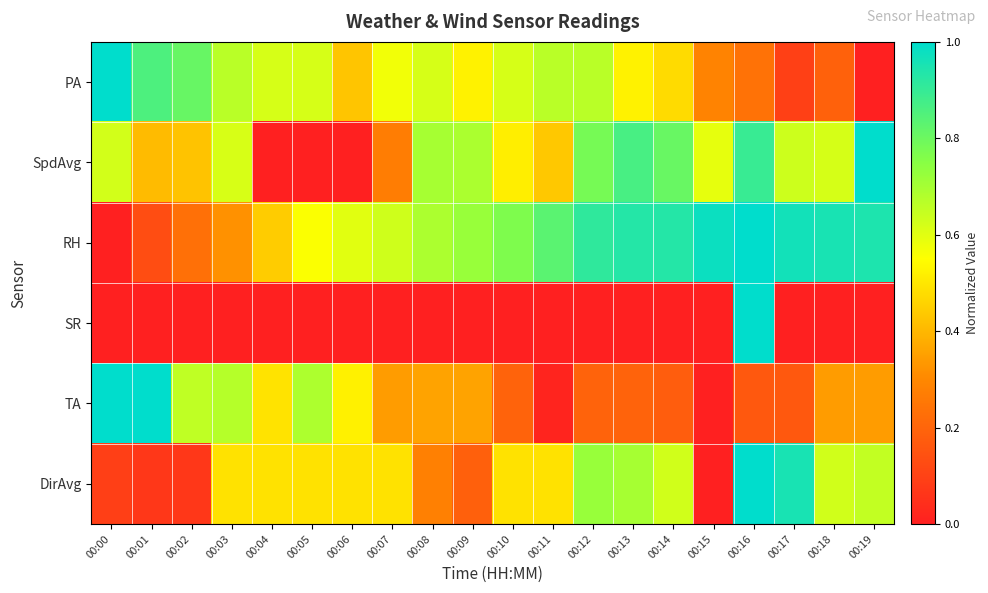

At which category is the sum across all series the highest?

00:16